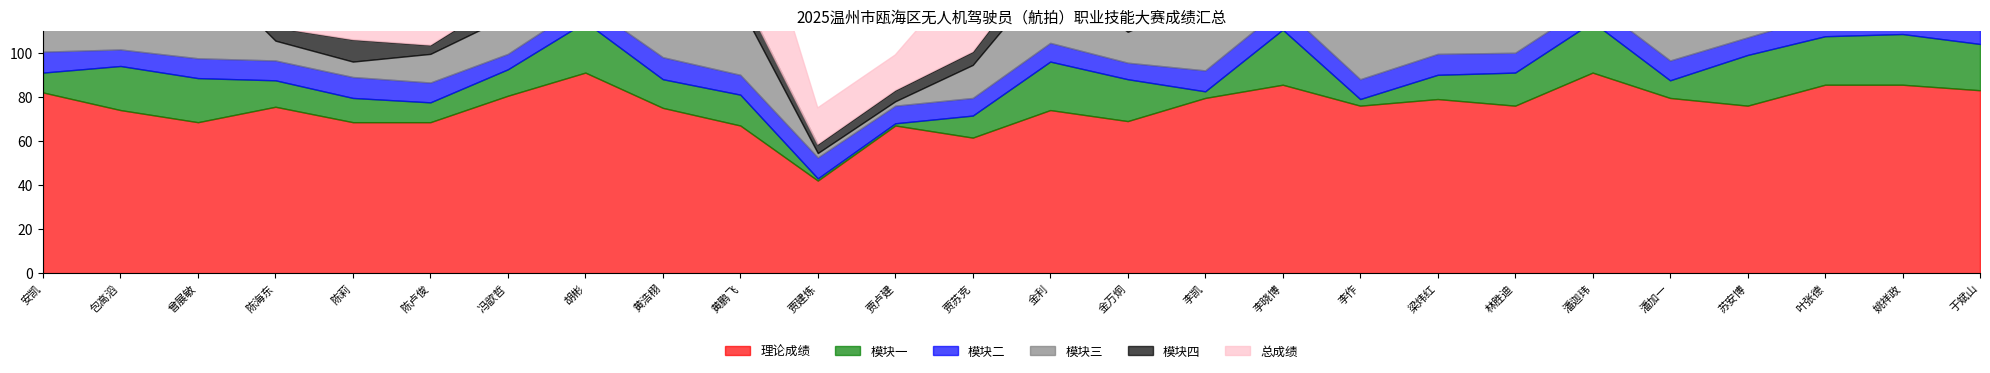

List the series in order of their peak value, lowest first.

模块二, 模块四, 模块一, 模块三, 理论成绩, 总成绩